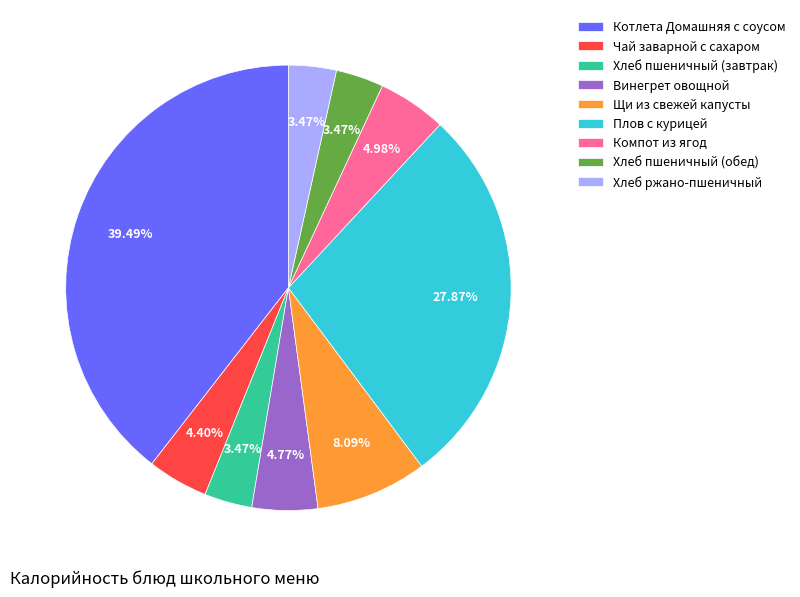

Is the sum of Винегрет овощной and Компот из ягод greater than half?

No